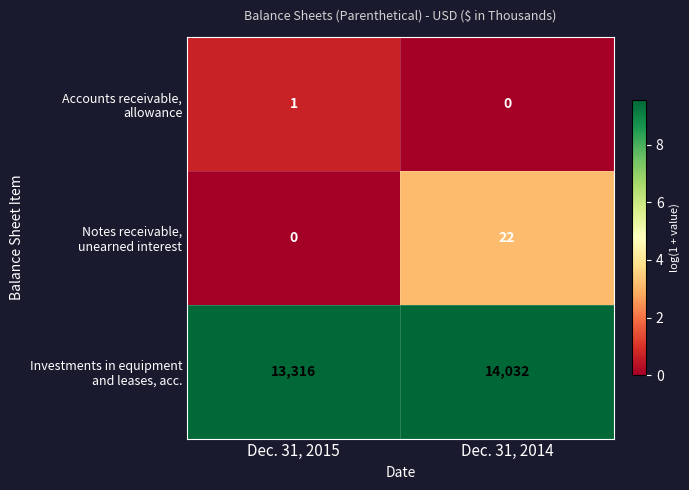

At which category does the chart reach its peak across all series?

Dec. 31, 2014